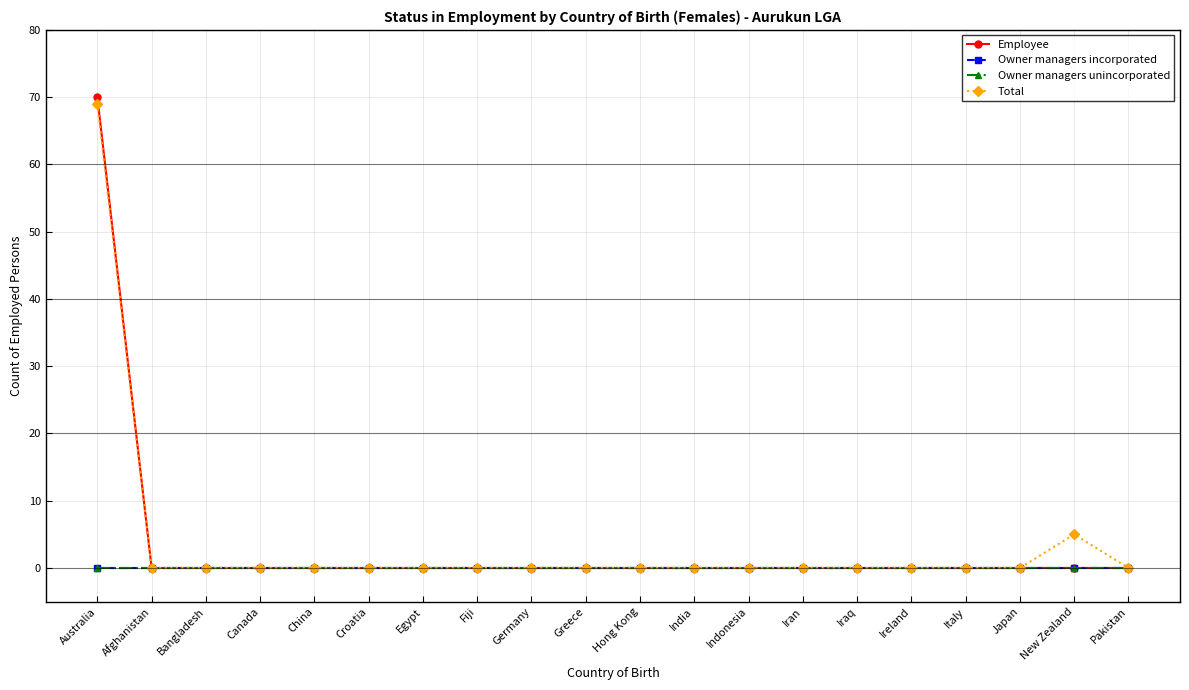

Is this an area chart (filled region under the line)?

No